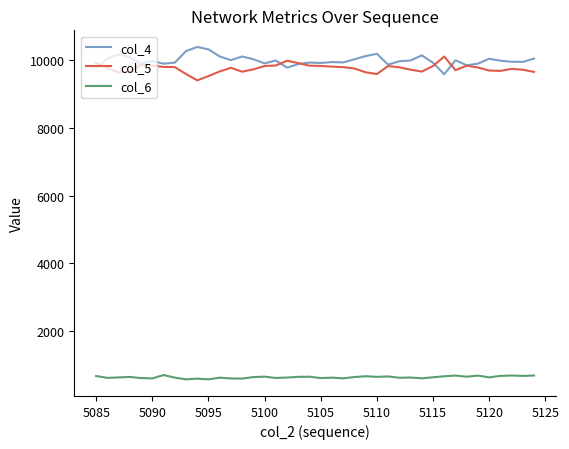

What is the maximum value shown in the chart?

10392